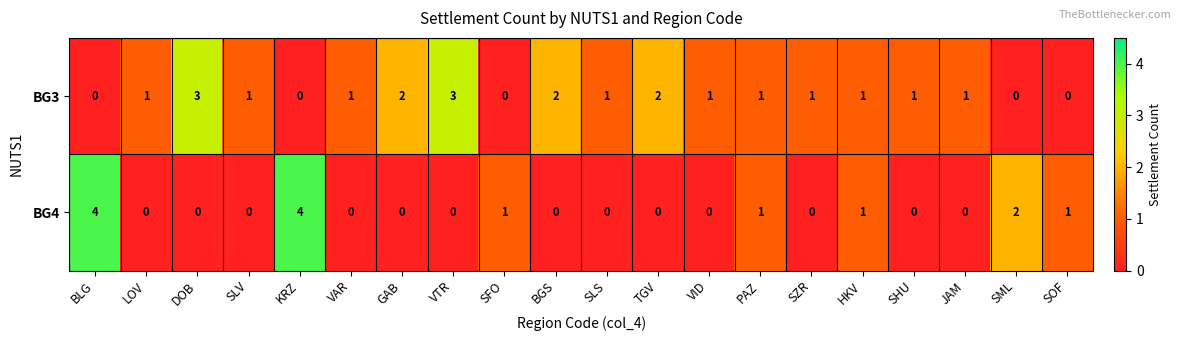

At GAB, list the series in order from largest to smallest.

BG3, BG4